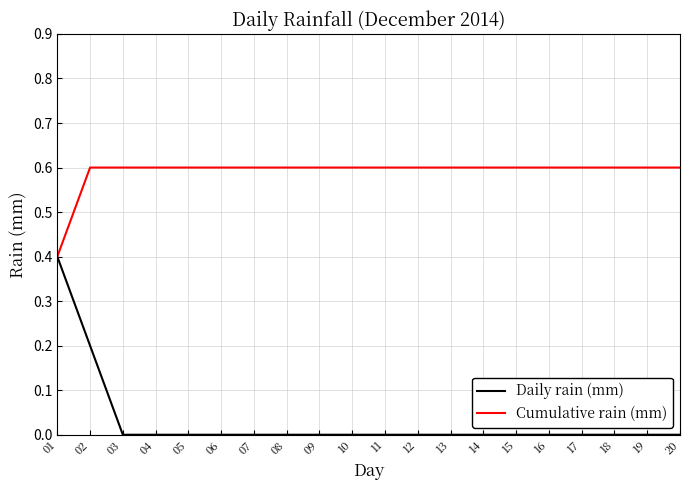

The value of Daily rain (mm) at 01 is 0.4. True or false?

True